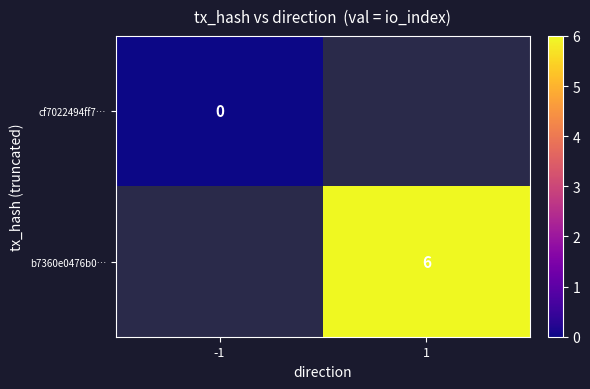

Is the value of cf7022494ff7… at -1 greater than the value of b7360e0476b0… at 1?

No